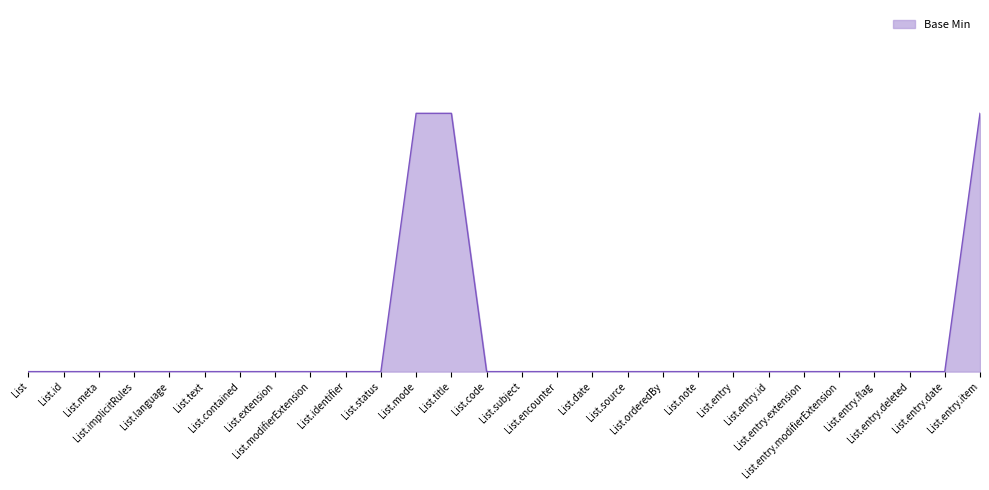

Which has a higher value, List.entry.modifierExtension or List.subject?

List.entry.modifierExtension